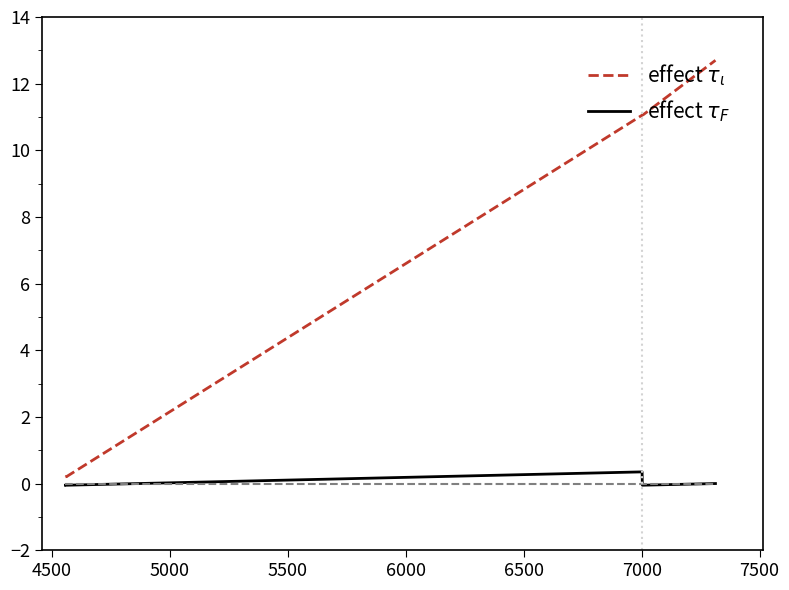

True or false: effect $\tau_{\iota}$ and effect $\tau_{F}$ intersect in this chart.

False